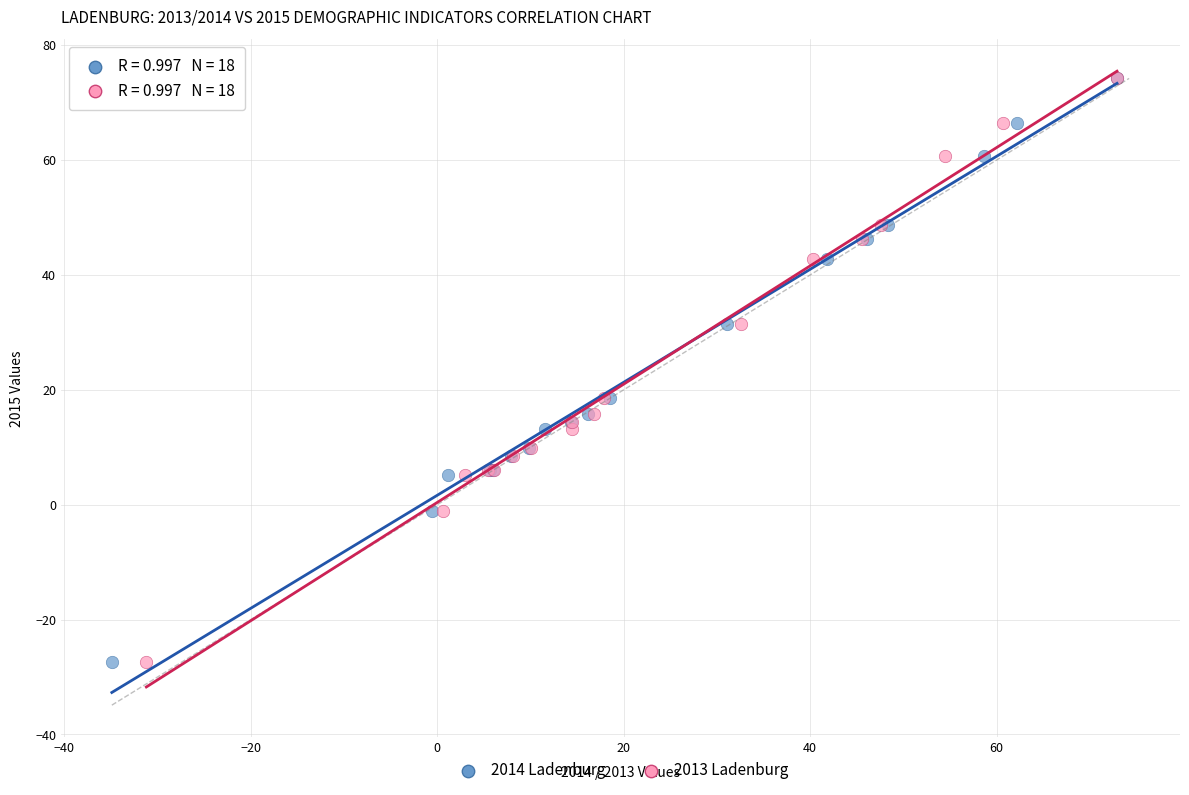

What are all the series names shown in the legend?

2014 Ladenburg, 2013 Ladenburg